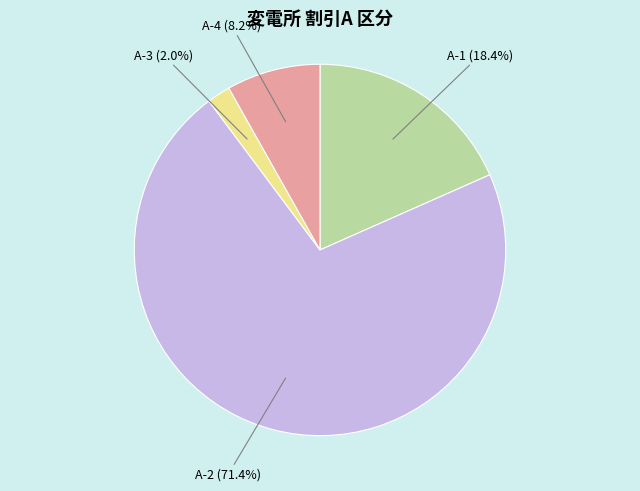

Which slice is the smallest?

A-3